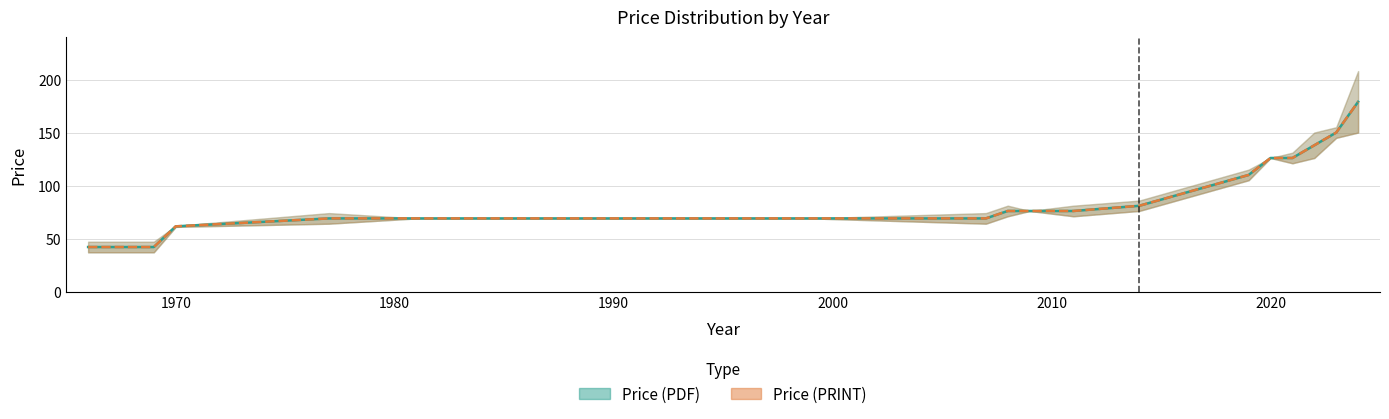

What is the smallest value displayed?

42.0